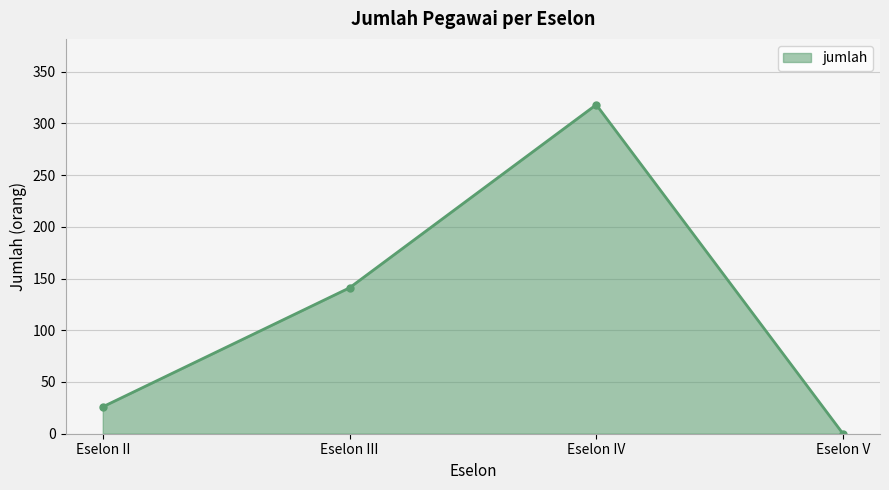

What is the difference between the maximum and minimum values?

318